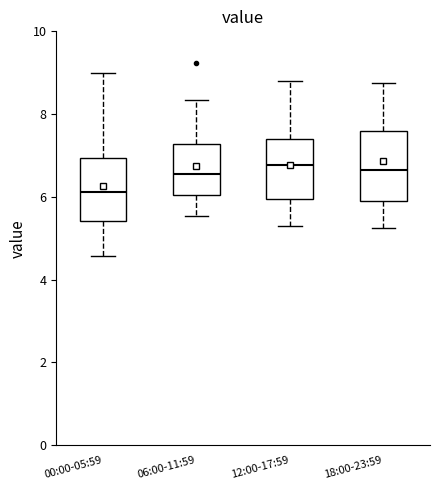

Where does the upper whisker of the box for 12:00-17:59 end on the y-axis? The values are not printed on the chart, so give them approximately, as read against the axis.

8.8